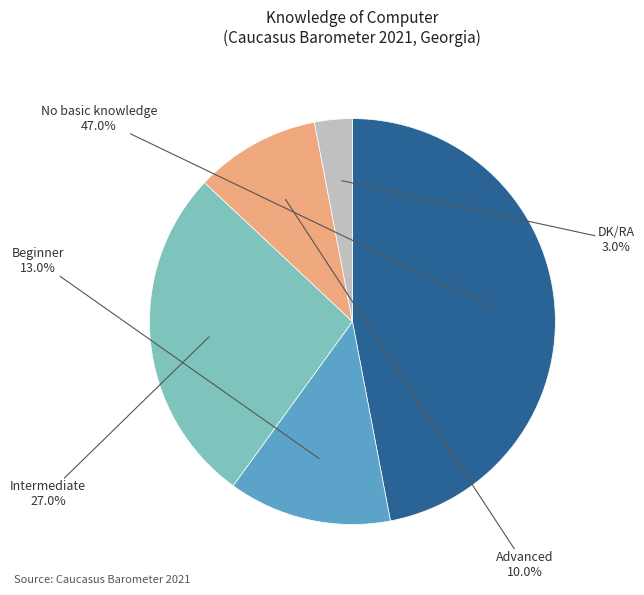

How many segments does this pie chart have?

5